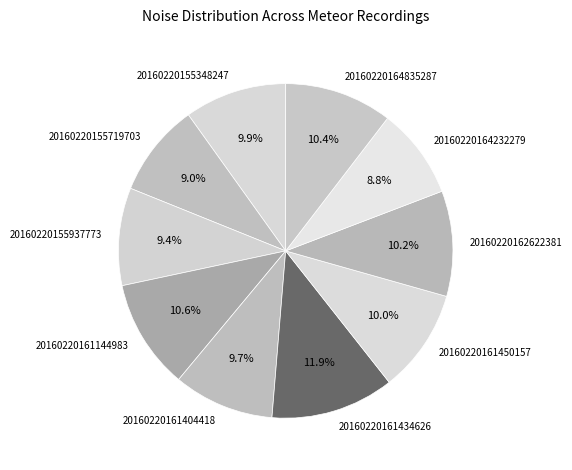

To the nearest percent, what is the difference between the largest and smallest slice percentages?

3%